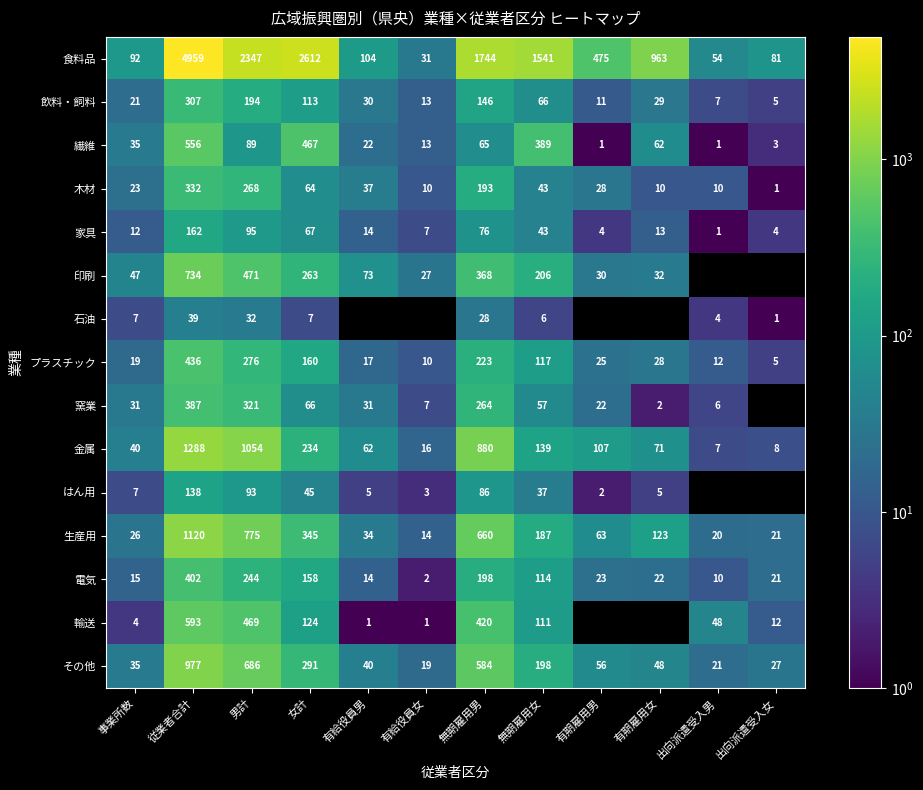

Which has a higher value, 有期雇用女 or 出向派遣受入男?

有期雇用女